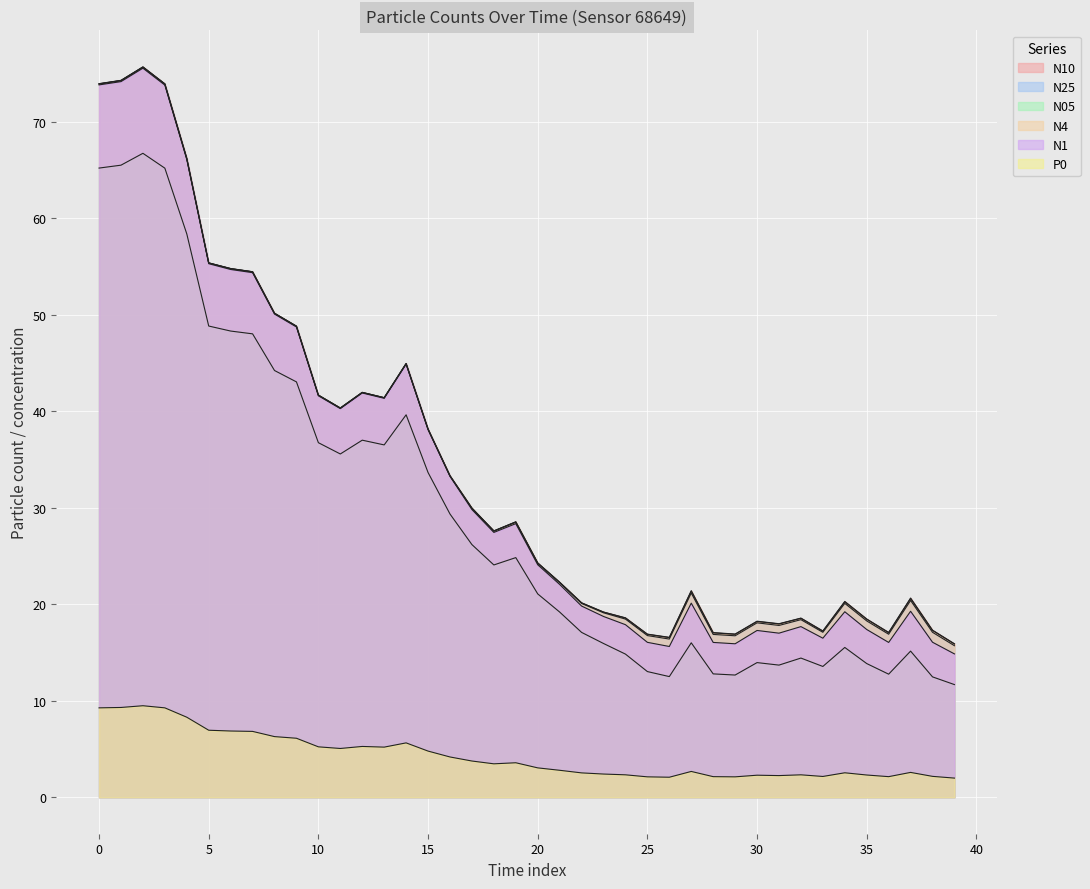

Where is the first local minimum for N4?

11